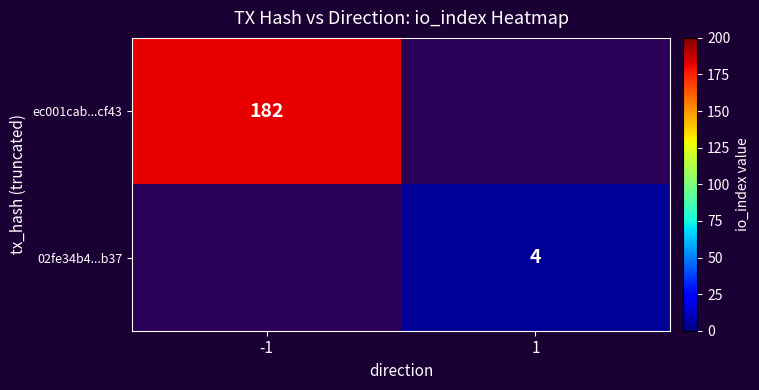

True or false: ec001cab...cf43 has a value of 98.6 at -1.

False